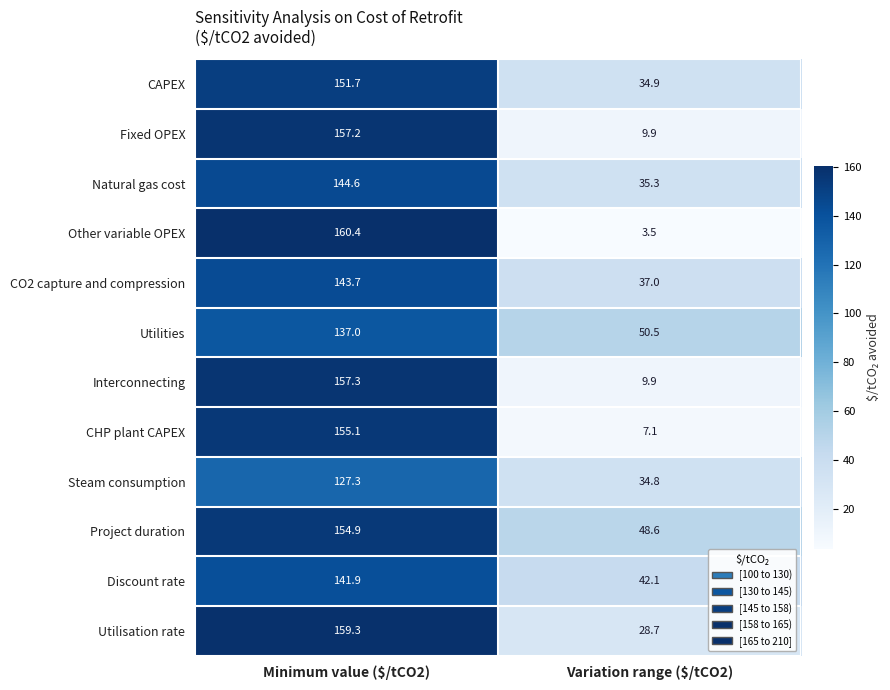

What is the average value of the Utilities series?

93.8